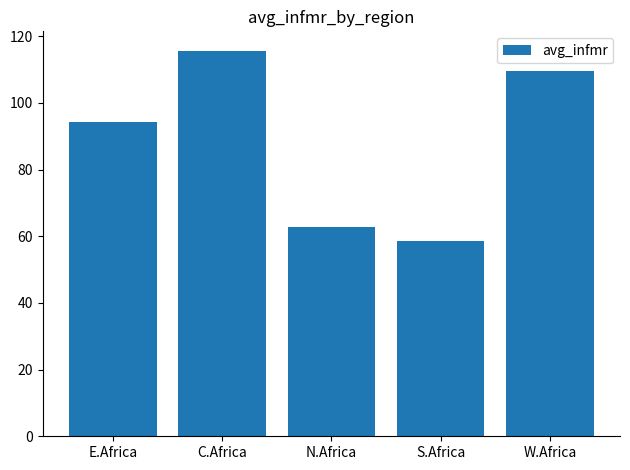

Reading left to right, what are all the values shown in this chart?

E.Africa=94.3	C.Africa=115.7	N.Africa=62.7	S.Africa=58.5	W.Africa=109.5